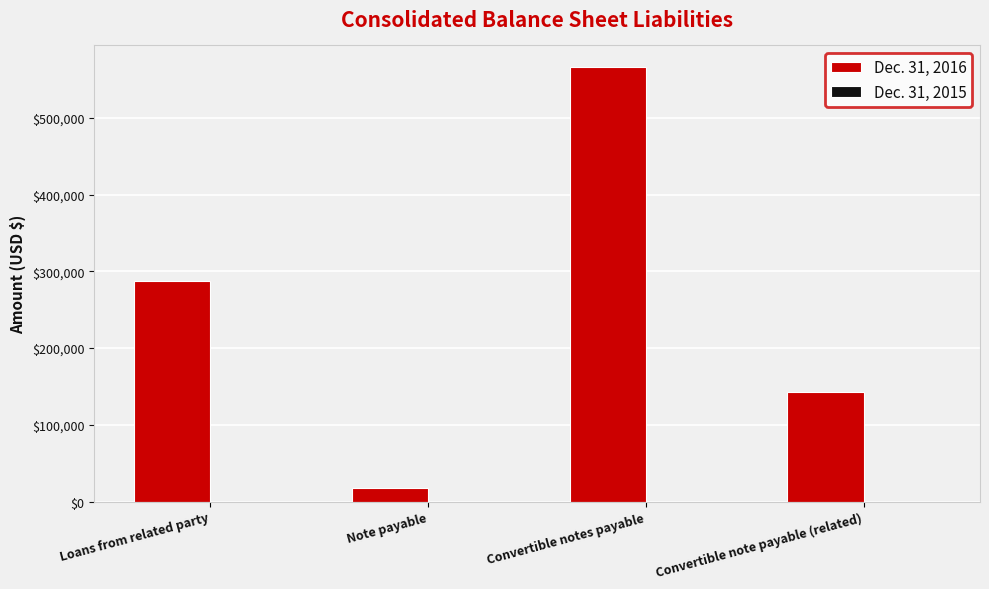

What is the difference between the values at Loans from related party and Note payable?

270381